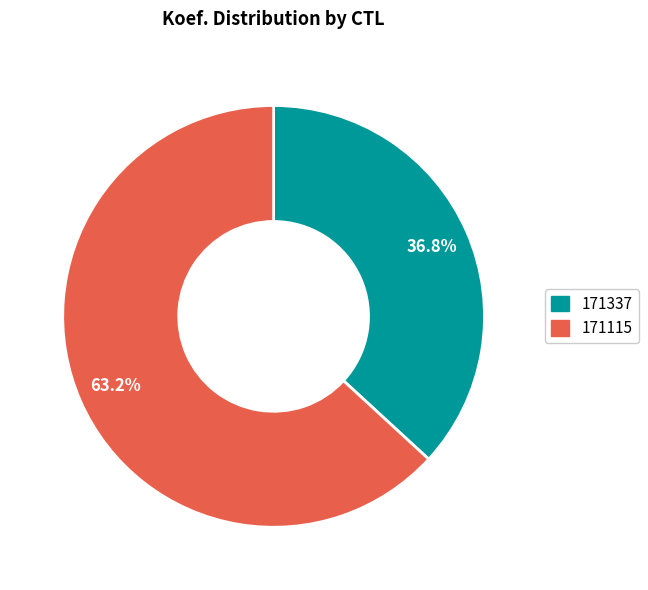

Does 171337 represent more than half of the total?

No